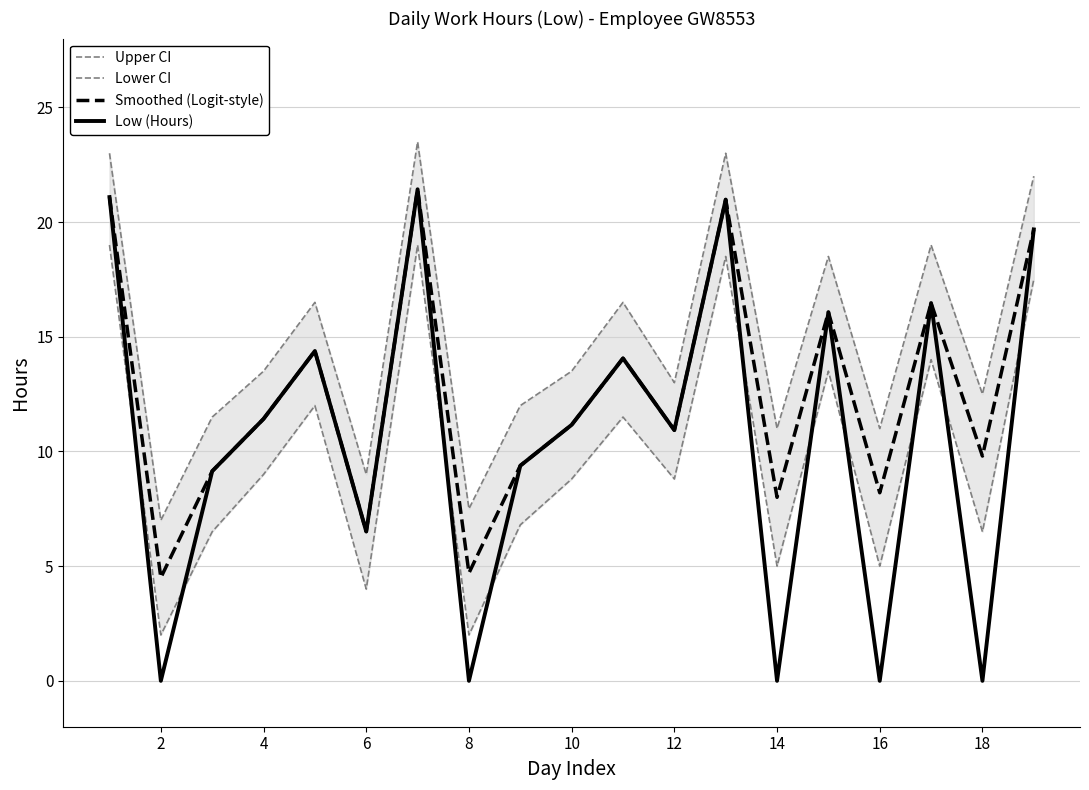

The value of Smoothed (Logit-style) at 10 is 11.2. True or false?

True